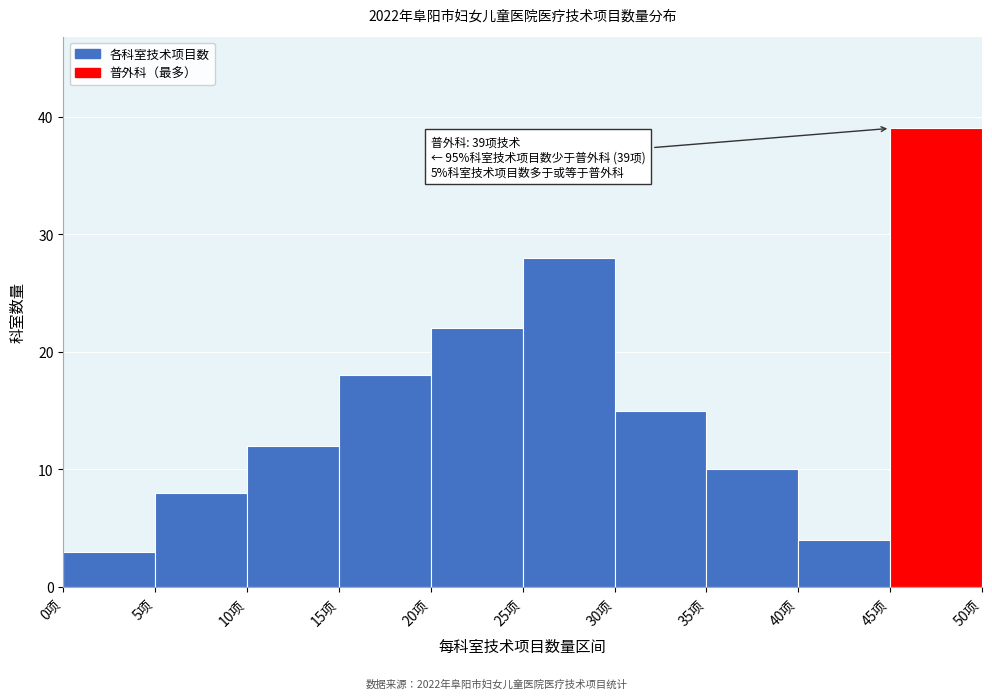

Over which range of the x-axis is the bar tallest?

45 to 50